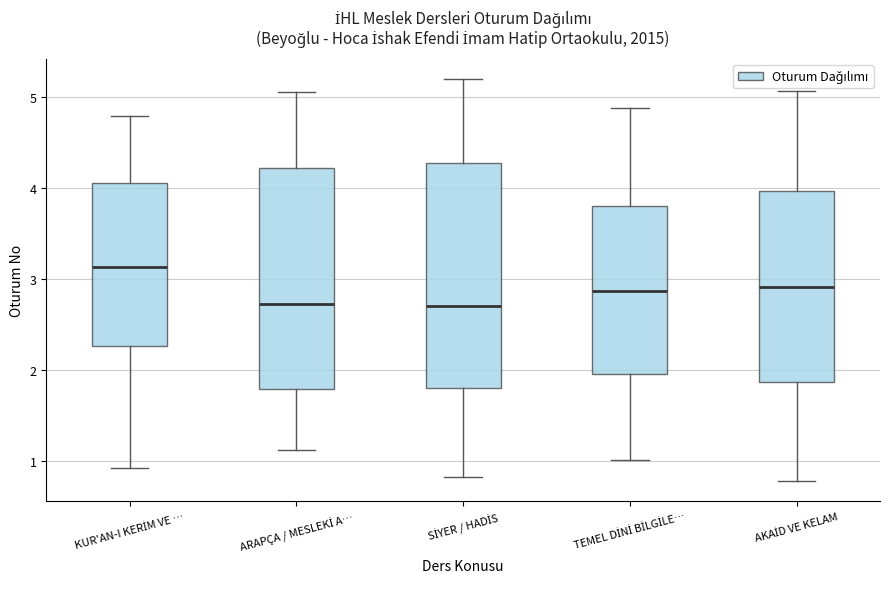

Where does the median line of the box for SİYER / HADİS sit on the y-axis? The values are not printed on the chart, so give them approximately, as read against the axis.

2.7